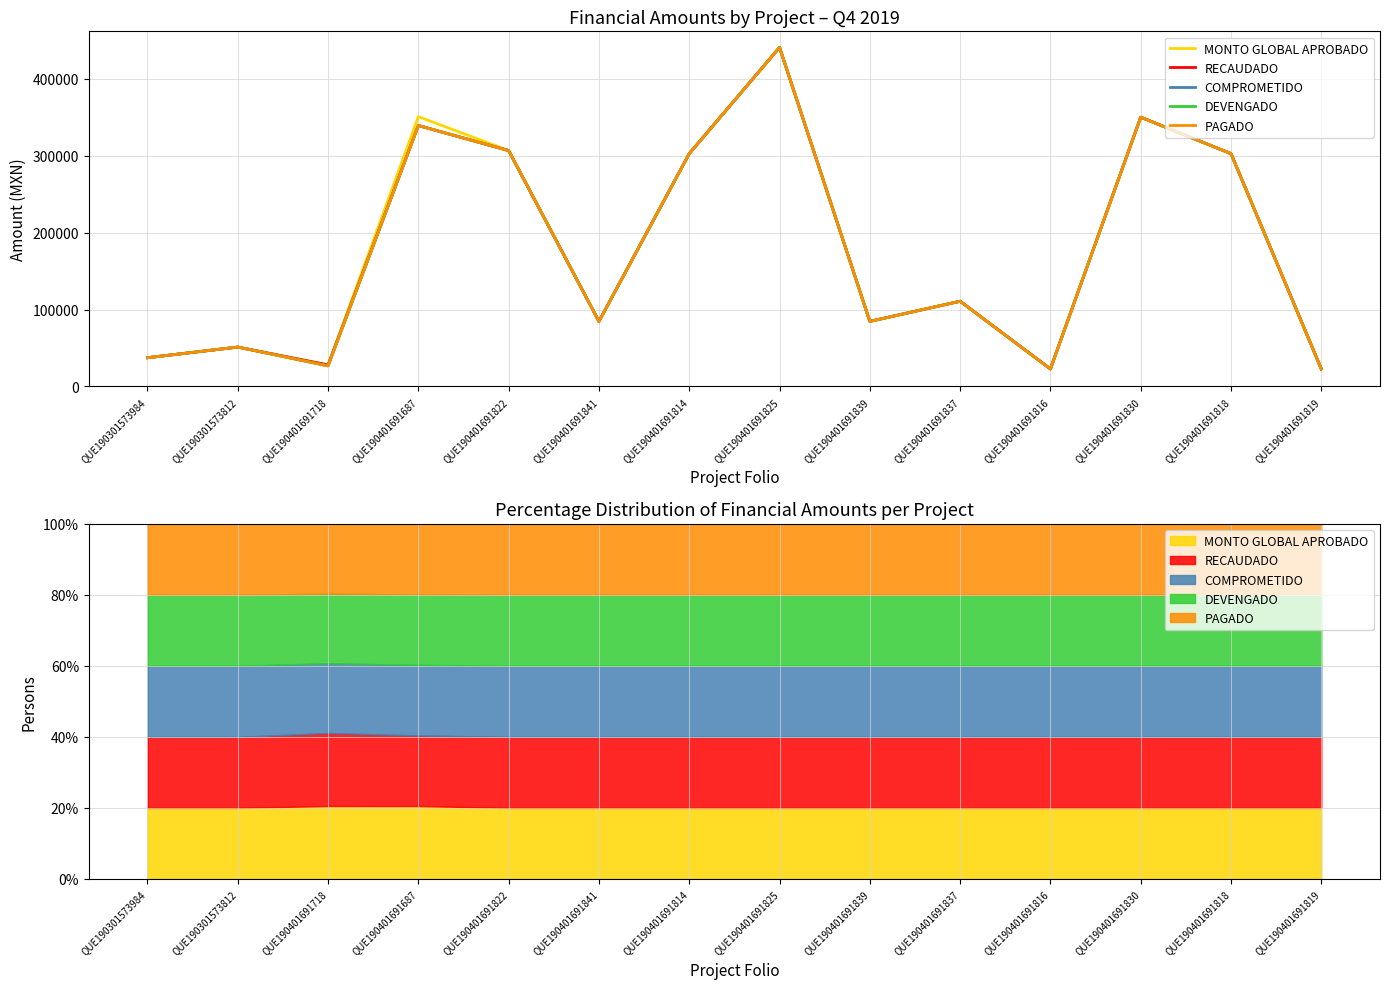

How many data points in DEVENGADO are above 110739?

7